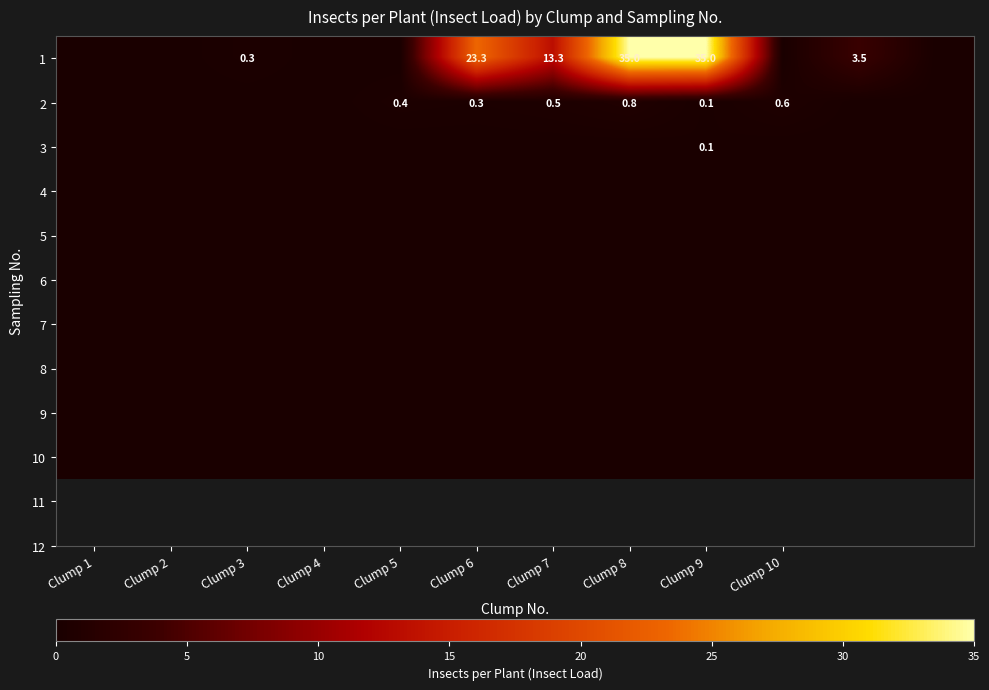

At how many categories does at least one series exceed 13?

4